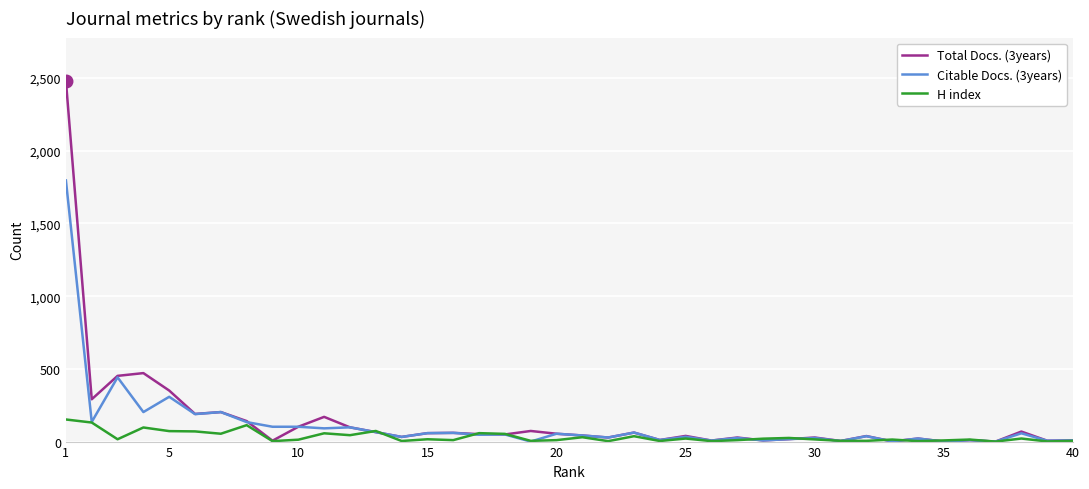

Which series has the largest total across all categories?

Total Docs. (3years)